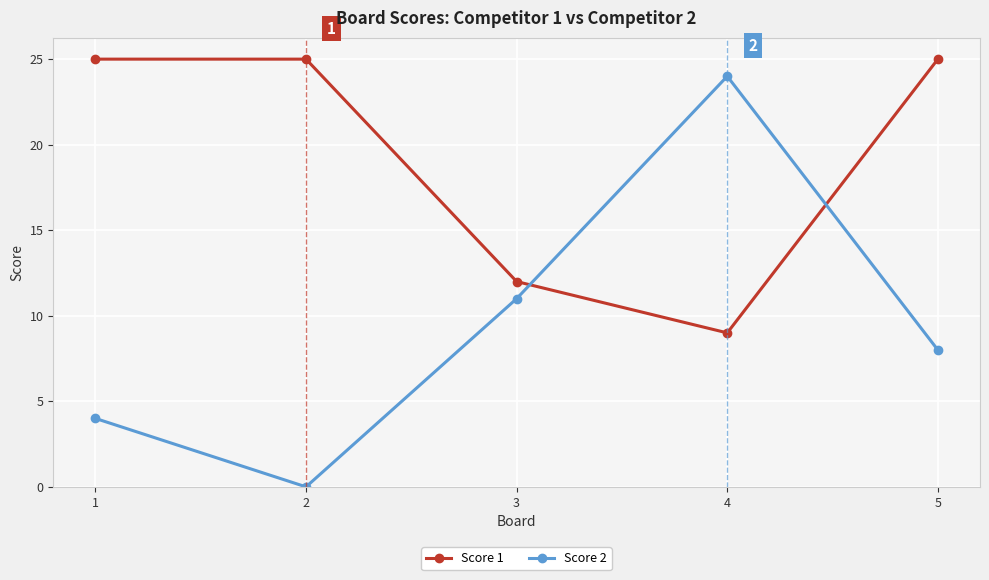

Where do Score 1 and Score 2 first cross each other?

3 and 4